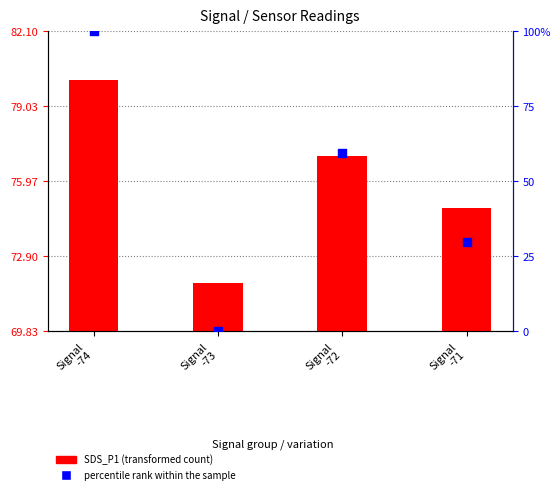

Which series reaches the minimum Y coordinate?

percentile rank within the sample